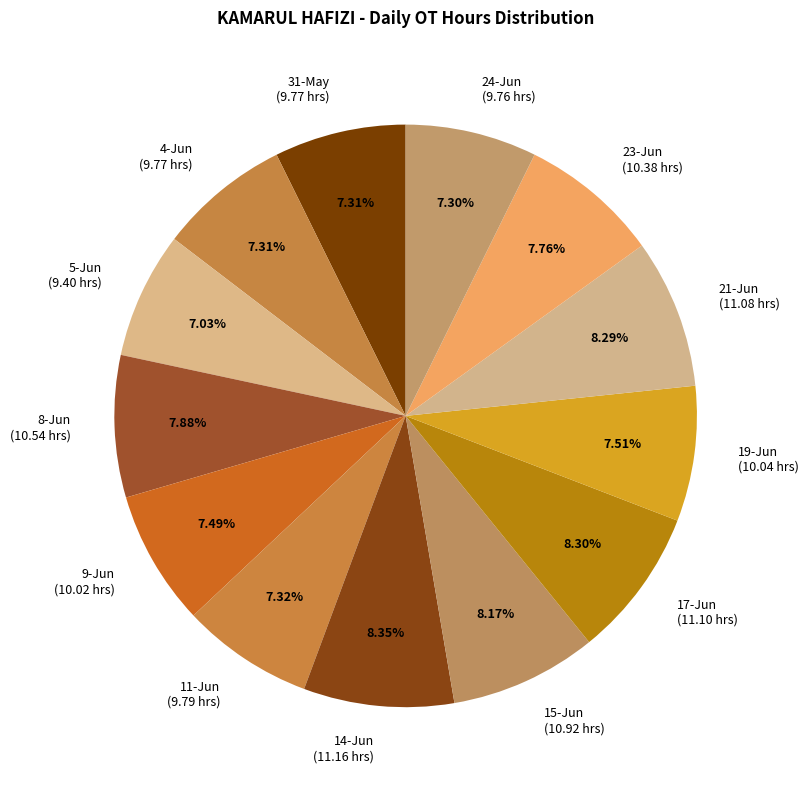

To the nearest percent, what is the average slice percentage?

8%